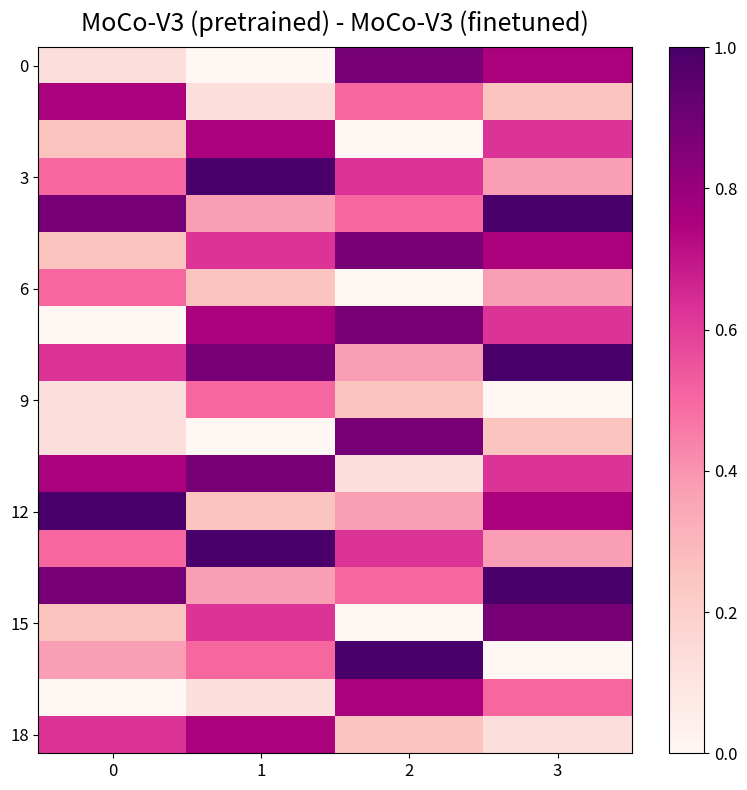

What is the spread (max minus min) of values at 1?

1.0